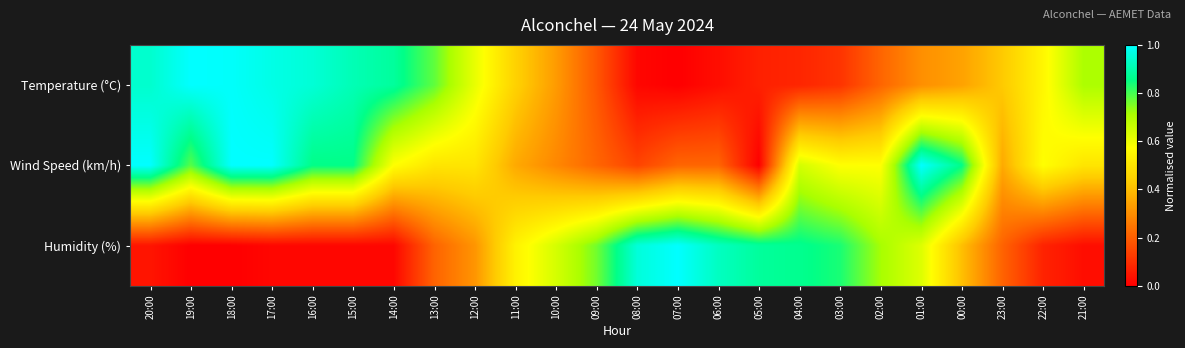

Rank the series by their maximum value, from lowest to highest.

Wind Speed (km/h), Temperature (°C), Humidity (%)